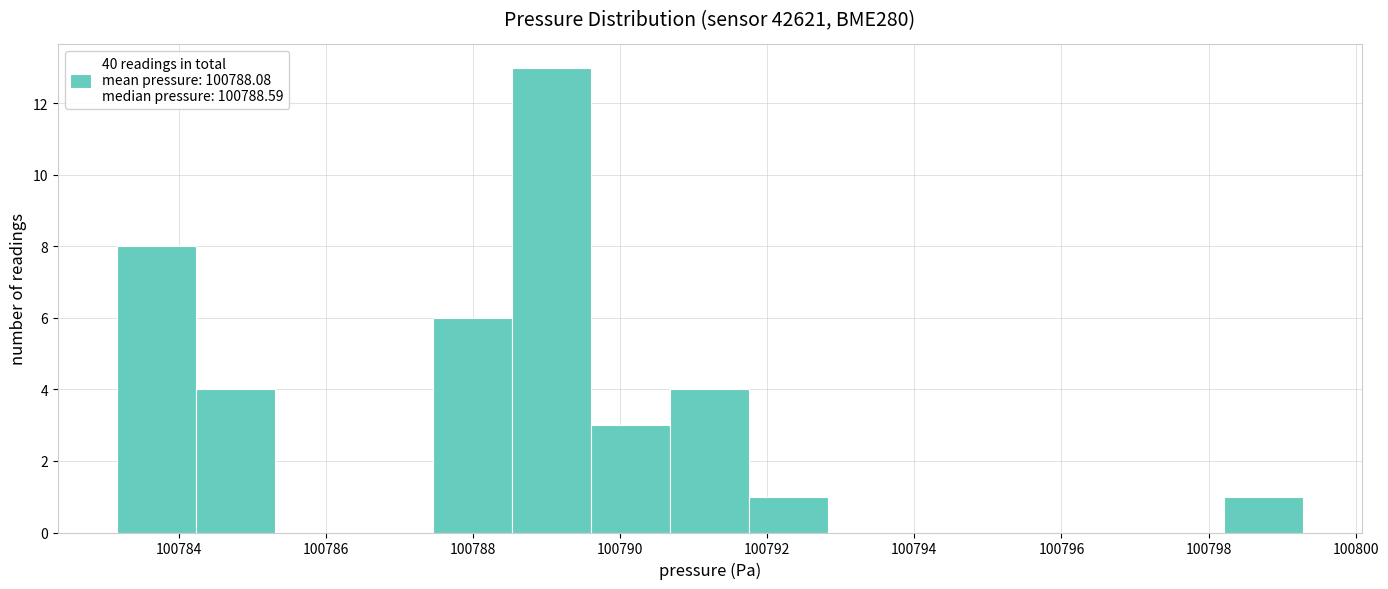

Reading left to right, transcribe this chart: for each bar, give the range it covers on the x-axis and its height. Neither the bar edges nor the heights are printed on the chart, so give them approximately, as read against the axes.

100783.2 to 100784.2: 8
100784.2 to 100785.4: 4
100785.4 to 100786.4: 0
100786.4 to 100787.4: 0
100787.4 to 100788.6: 6
100788.6 to 100789.6: 13
100789.6 to 100790.6: 3
100790.6 to 100791.8: 4
100791.8 to 100792.8: 1
100792.8 to 100794.0: 0
100794.0 to 100795.0: 0
100795.0 to 100796.0: 0
100796.0 to 100797.2: 0
100797.2 to 100798.2: 0
100798.2 to 100799.2: 1